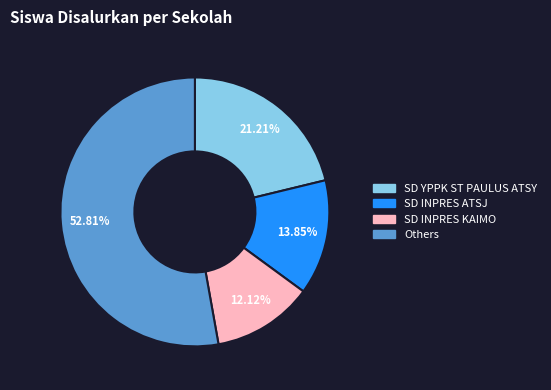

Does any single category account for the majority?

Yes